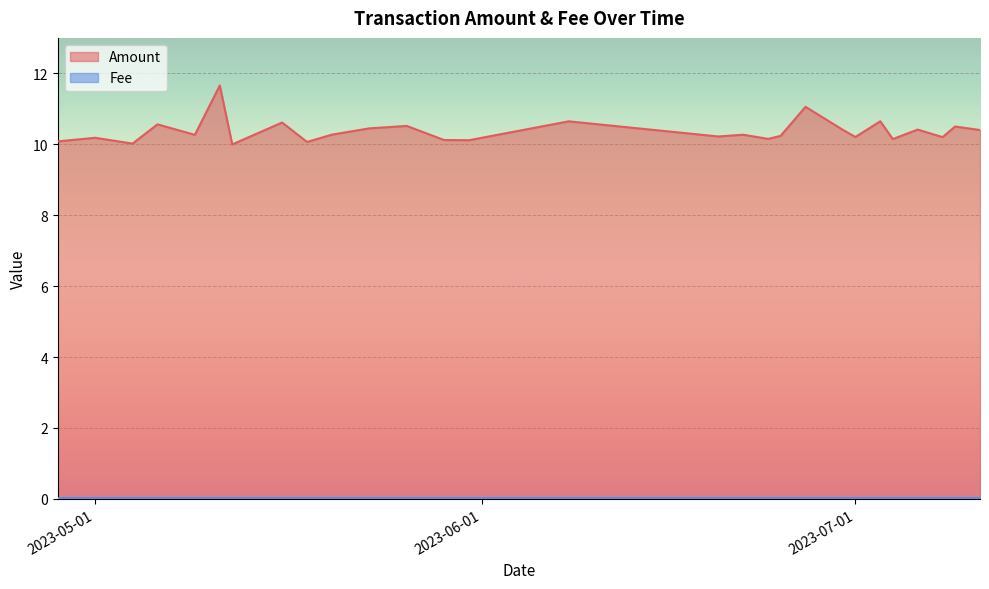

Which category has the highest value across all series?

2023-05-11